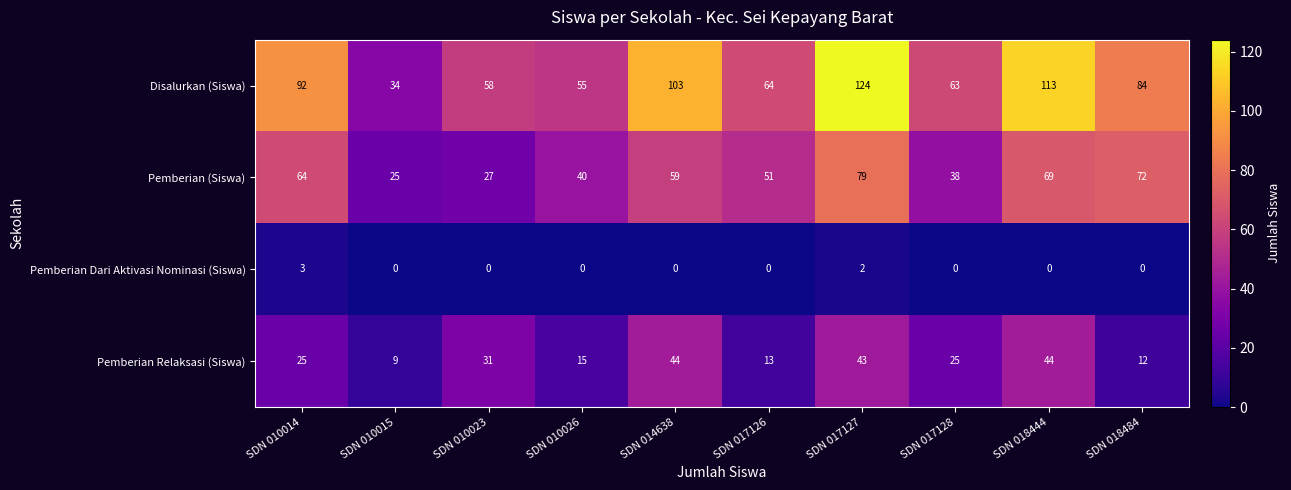

What is the sum of the Pemberian (Siswa) values at SDN 018444 and SDN 010026?

109